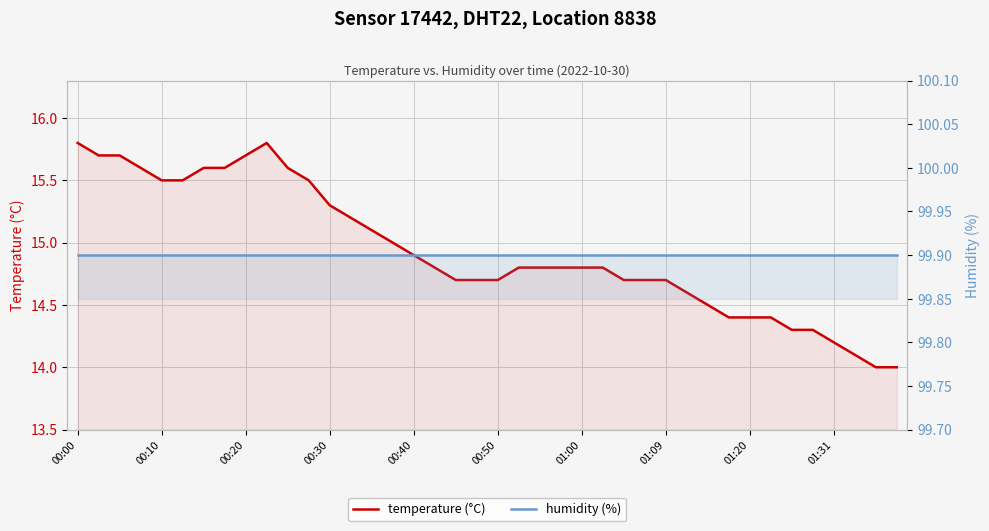

Read the humidity (%) value at 01:00.

99.9